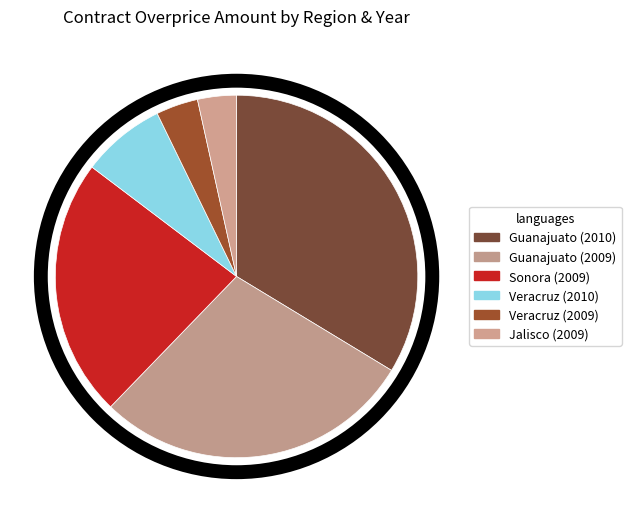

To the nearest percent, what is the average slice percentage?

17%